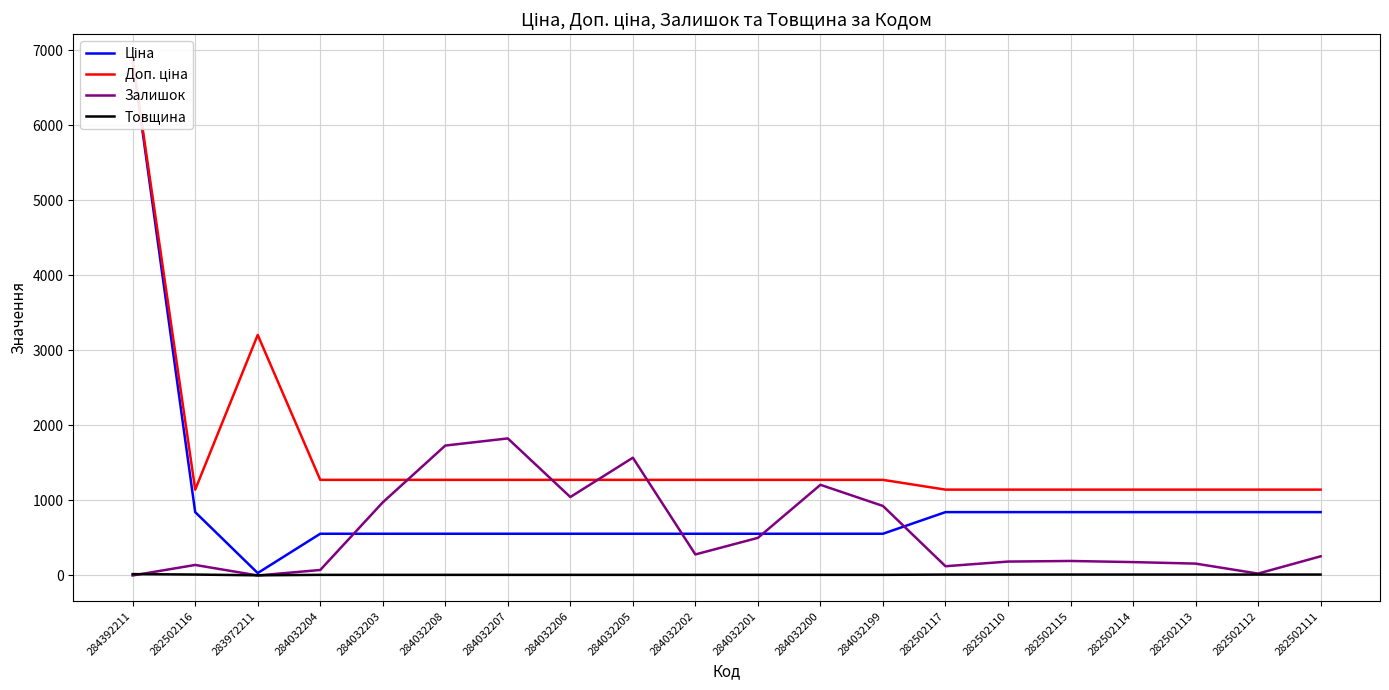

Rank the series by their average value, from lowest to highest.

Товщина, Залишок, Ціна, Доп. ціна